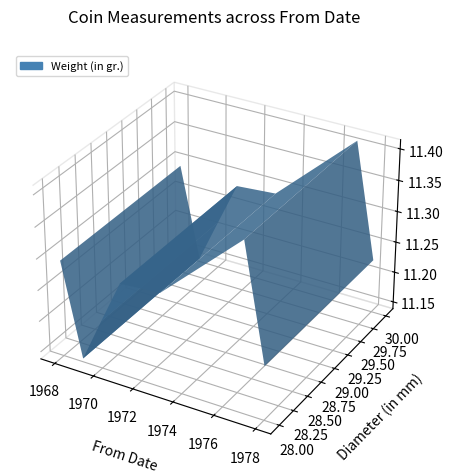

Reading left to right, transcribe all the data shown in this chart.

Weight (in gr.): 11.1	11.4	11.3	11.3	11.1	11.3	11.4	11.2	11.3
Diameter (in mm): 28.0	28.0	28.0	30.0	28.0	28.0	28.0	28.0	28.0